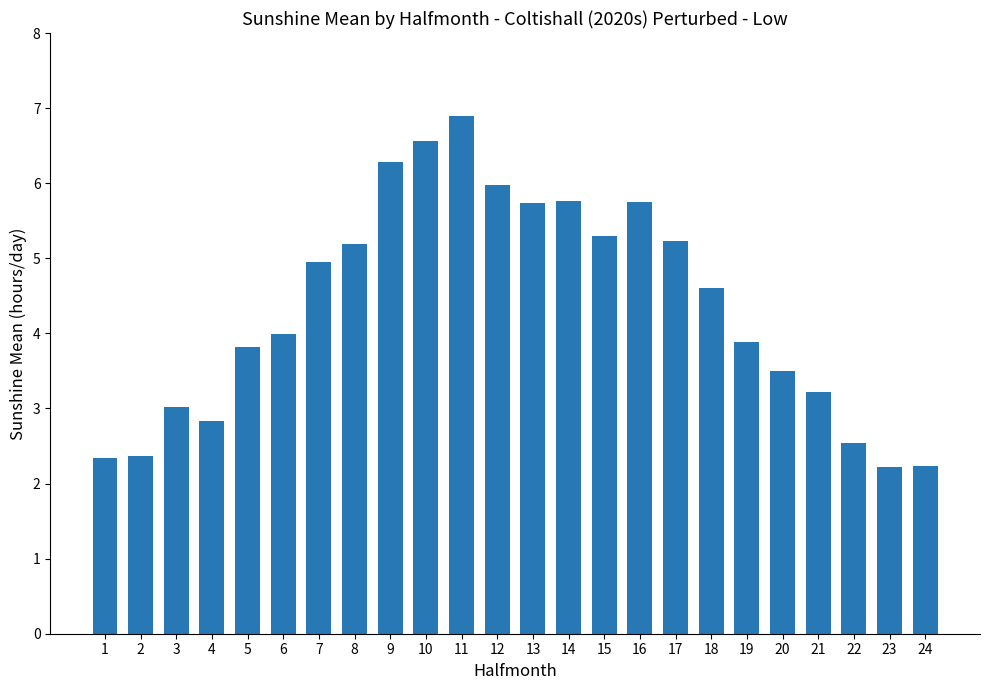

At which label is the value closest to 4?

6